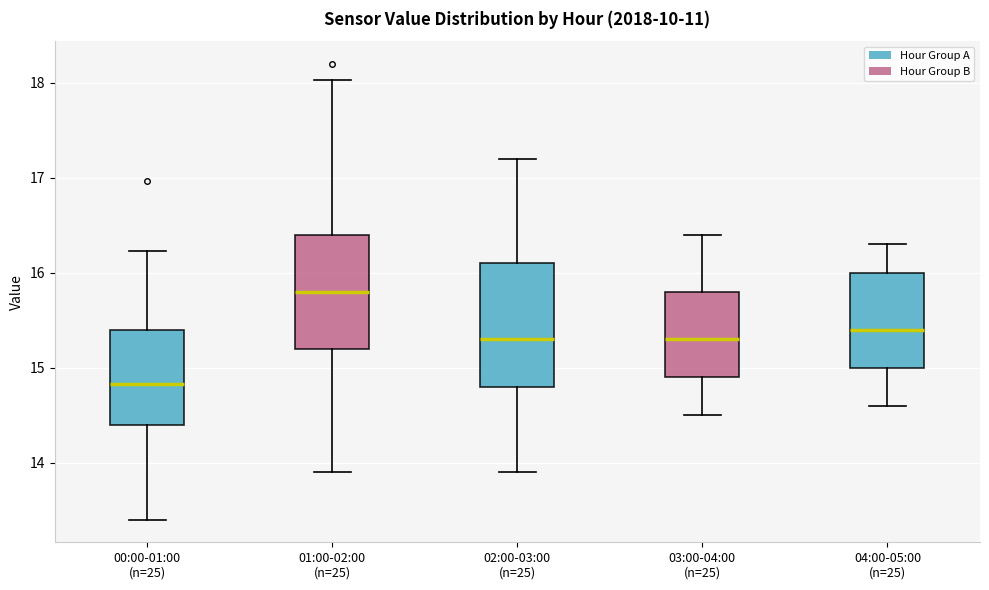

Reading left to right, transcribe this box plot: for each box, give where its median line is, the range the box spans, and where its two whiskers end, as read against the y-axis. The values are not printed on the chart, so give them approximately, as read against the axis.

00:00-01:00 (n=25): median 14.8, box 14.4 to 15.4, whiskers 13.4 to 16.2
01:00-02:00 (n=25): median 15.8, box 15.2 to 16.4, whiskers 13.9 to 18.0
02:00-03:00 (n=25): median 15.3, box 14.8 to 16.1, whiskers 13.9 to 17.2
03:00-04:00 (n=25): median 15.3, box 14.9 to 15.8, whiskers 14.5 to 16.4
04:00-05:00 (n=25): median 15.4, box 15.0 to 16.0, whiskers 14.6 to 16.3